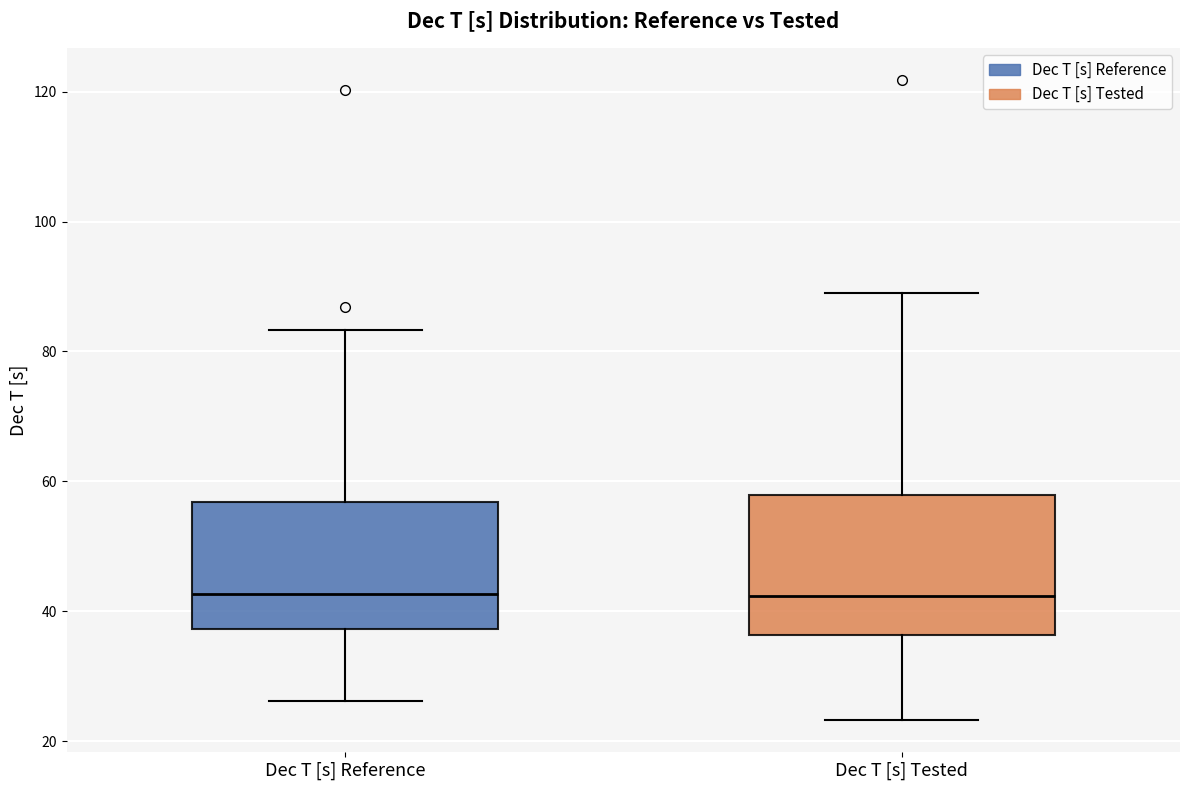

Where does the upper whisker of the box for Dec T [s] Tested end on the y-axis? The values are not printed on the chart, so give them approximately, as read against the axis.

88